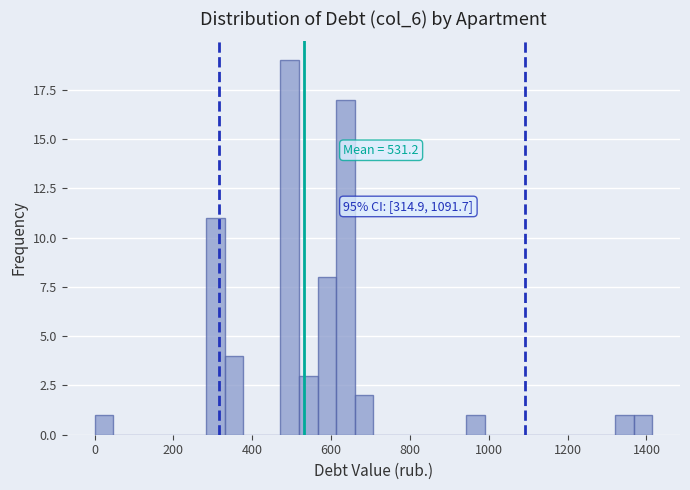

Around what value on the x-axis is the tallest bar? Give the approximate position of its centre, as read against the axis.

500